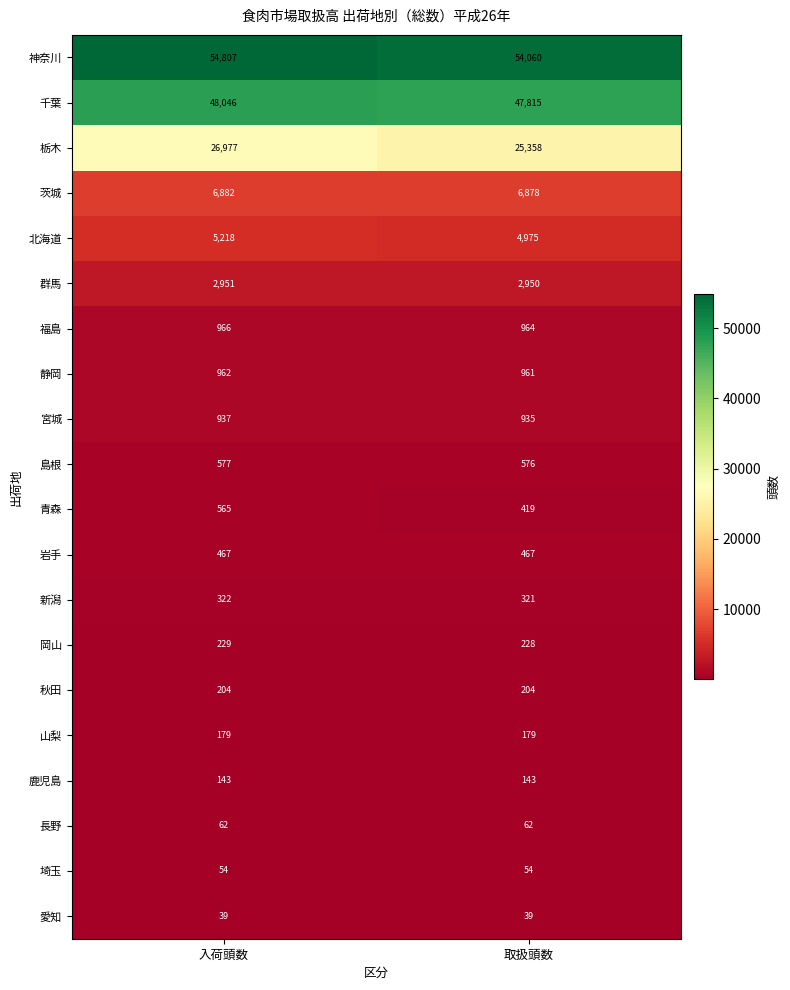

What is the difference between the highest and lowest values at 取扱頭数?

54021